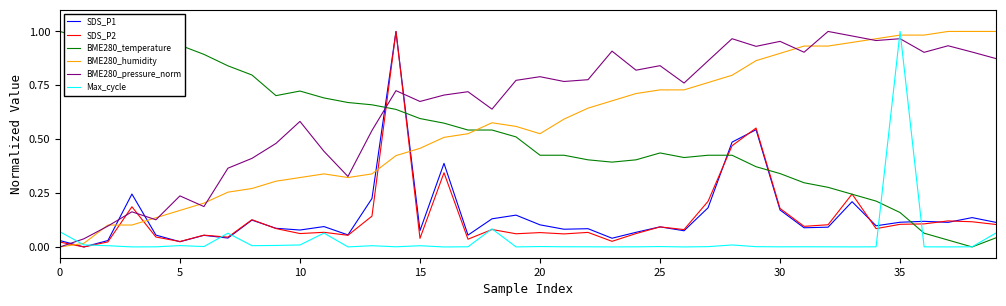

Which series has the largest total across all categories?

BME280_pressure_norm